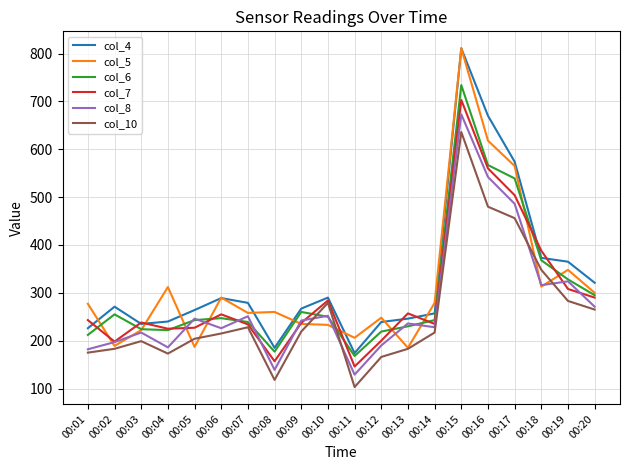

Which series has the widest spread of values?

col_4